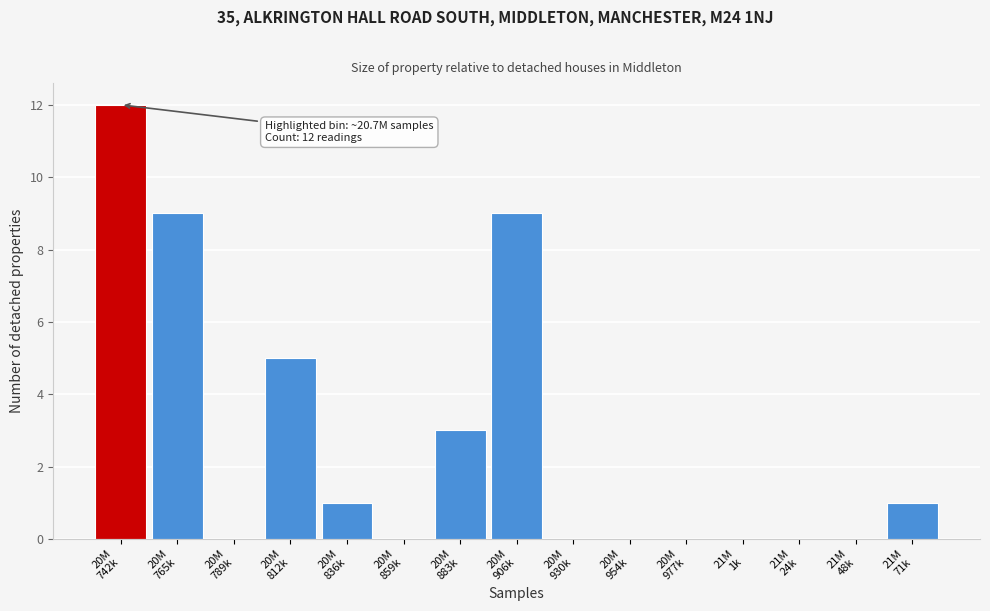

What is the maximum value shown in the chart?

12